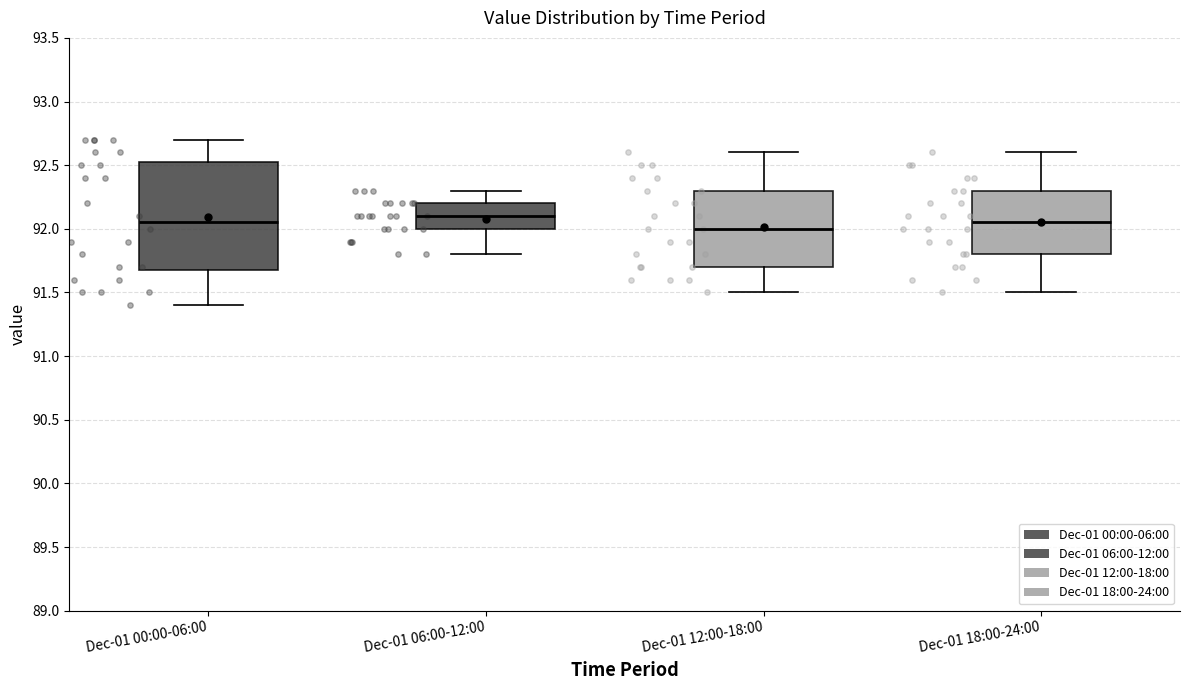

Reading left to right, transcribe this box plot: for each box, give where its median line is, the range the box spans, and where its two whiskers end, as read against the y-axis. The values are not printed on the chart, so give them approximately, as read against the axis.

Dec-01 00:00-06:00: median 92.05, box 91.70 to 92.55, whiskers 91.40 to 92.70
Dec-01 06:00-12:00: median 92.10, box 92.00 to 92.20, whiskers 91.80 to 92.30
Dec-01 12:00-18:00: median 92.00, box 91.70 to 92.30, whiskers 91.50 to 92.60
Dec-01 18:00-24:00: median 92.05, box 91.80 to 92.30, whiskers 91.50 to 92.60